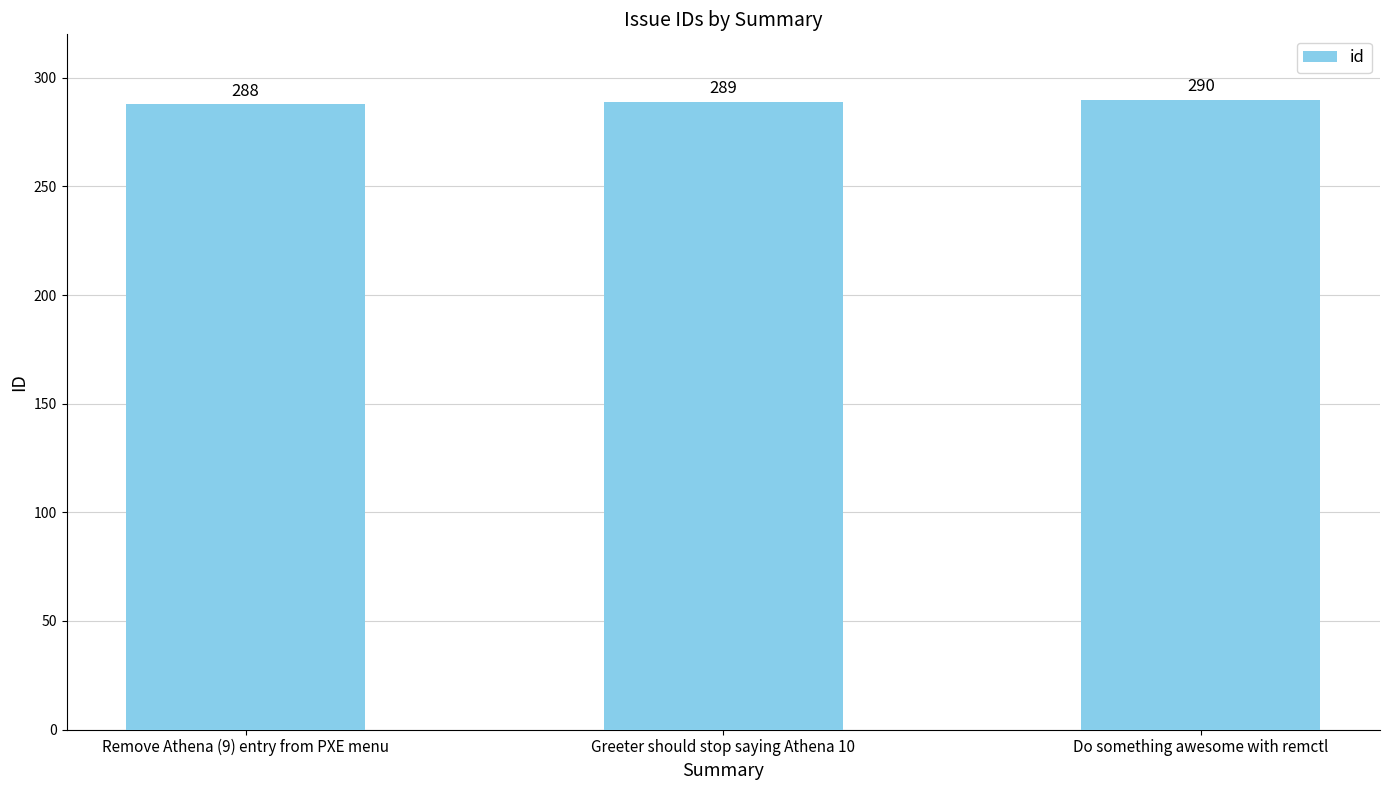

What is the average value?

289